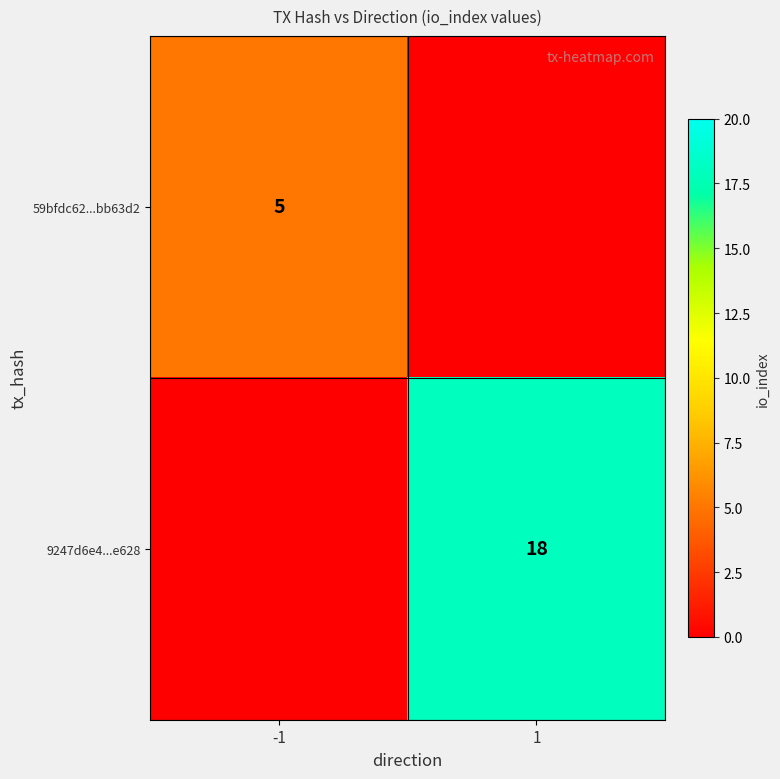

The 9247d6e4...e628 series shows 10 at 1. True or false?

False